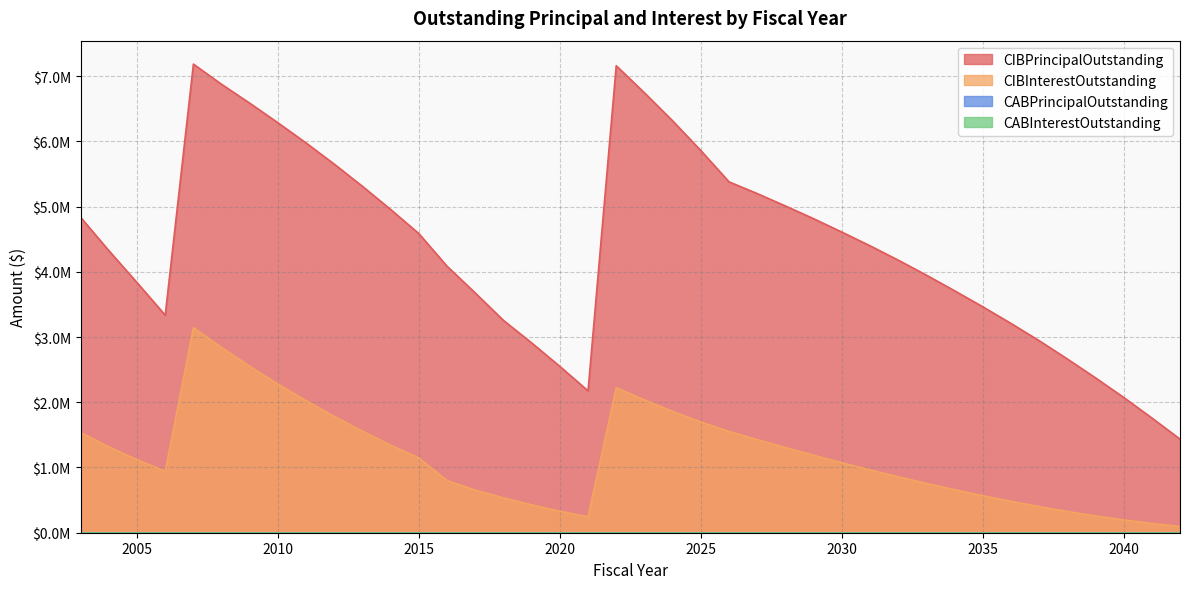

Which category has the lowest value across all series?

2042